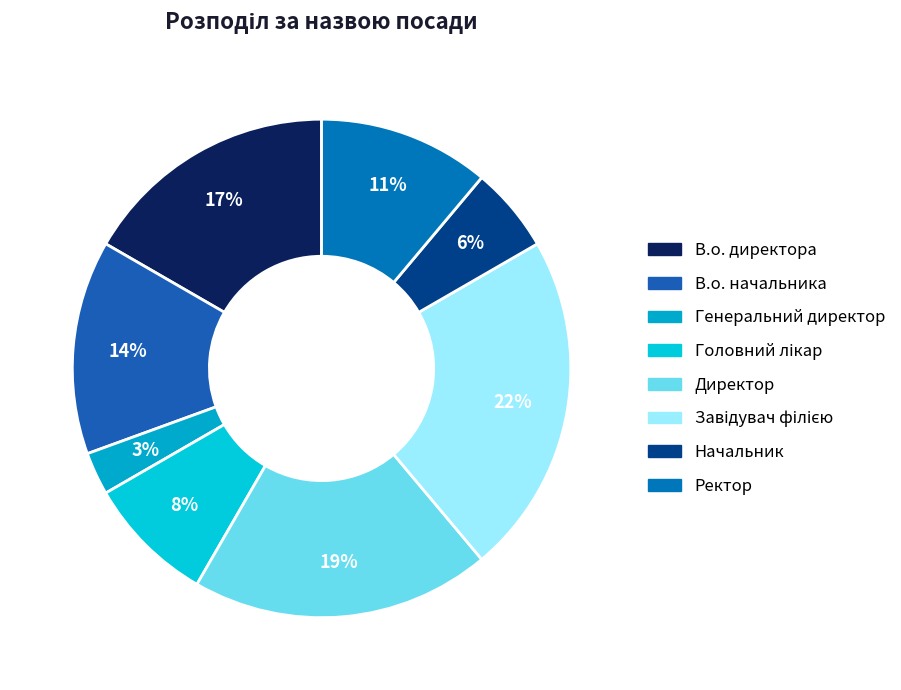

Rank the categories by value from highest to lowest.

Завідувач філією, Директор, В.о. директора, В.о. начальника, Ректор, Головний лікар, Начальник, Генеральний директор